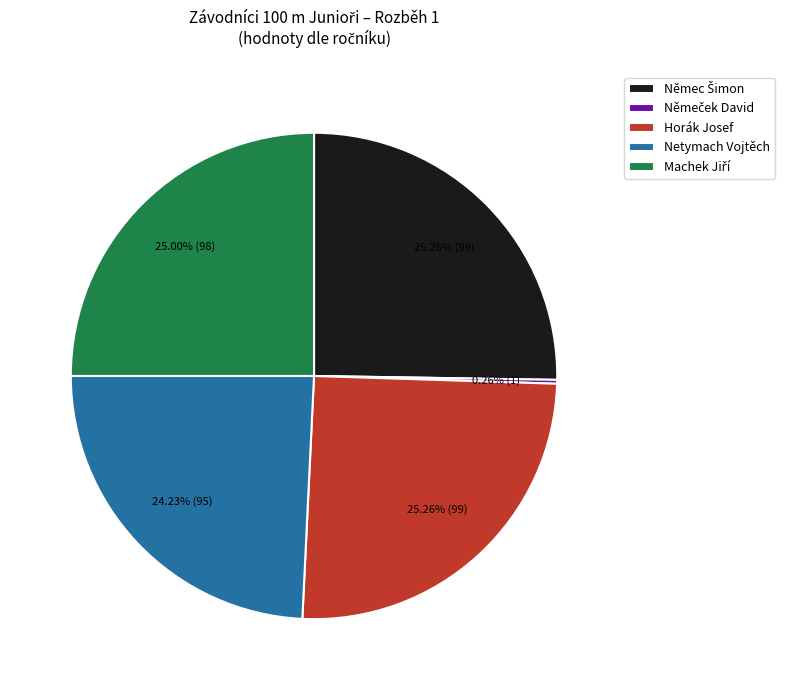

Does Netymach Vojtěch represent more than half of the total?

No